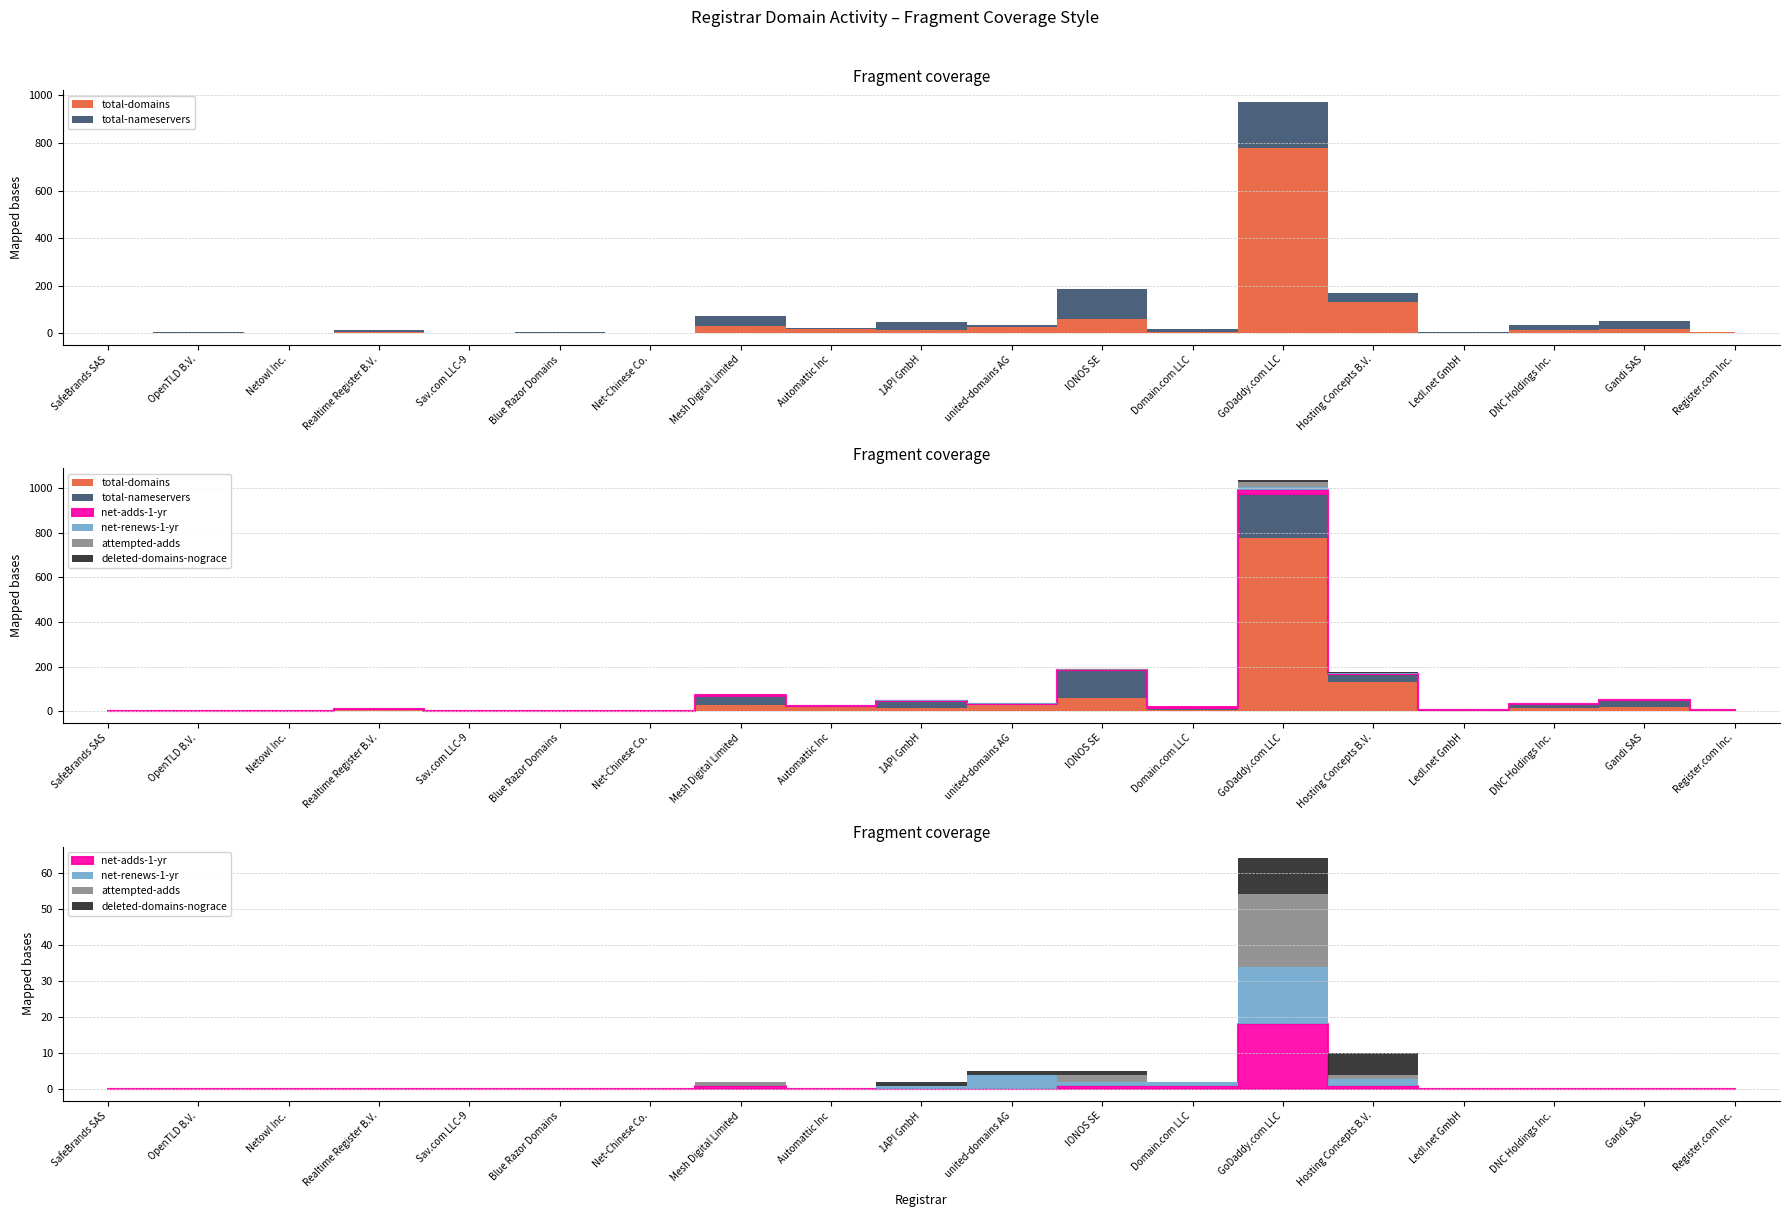

What position from the right is DNC Holdings Inc.?

3